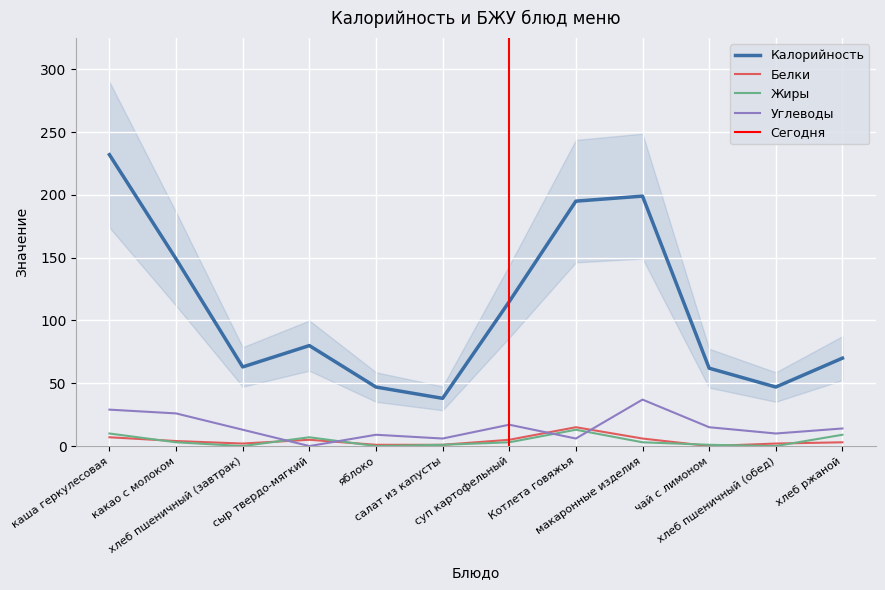

Reading left to right, transcribe all the data shown in this chart.

Калорийность: каша геркулесовая=232	какао с молоком=149	хлеб пшеничный (завтрак)=63	сыр твердо-мягкий=80	яблоко=47	салат из капусты=38	суп картофельный=115	Котлета говяжья=195	макаронные изделия=199	чай с лимоном=62	хлеб пшеничный (обед)=47	хлеб ржаной=70
Белки: каша геркулесовая=7	какао с молоком=4	хлеб пшеничный (завтрак)=2	сыр твердо-мягкий=5	яблоко=1	салат из капусты=1	суп картофельный=5	Котлета говяжья=15	макаронные изделия=6	чай с лимоном=0	хлеб пшеничный (обед)=2	хлеб ржаной=3
Жиры: каша геркулесовая=10	какао с молоком=3	хлеб пшеничный (завтрак)=0	сыр твердо-мягкий=7	яблоко=0	салат из капусты=1	суп картофельный=3	Котлета говяжья=13	макаронные изделия=3	чай с лимоном=1	хлеб пшеничный (обед)=0	хлеб ржаной=9
Углеводы: каша геркулесовая=29	какао с молоком=26	хлеб пшеничный (завтрак)=13	сыр твердо-мягкий=0	яблоко=9	салат из капусты=6	суп картофельный=17	Котлета говяжья=6	макаронные изделия=37	чай с лимоном=15	хлеб пшеничный (обед)=10	хлеб ржаной=14